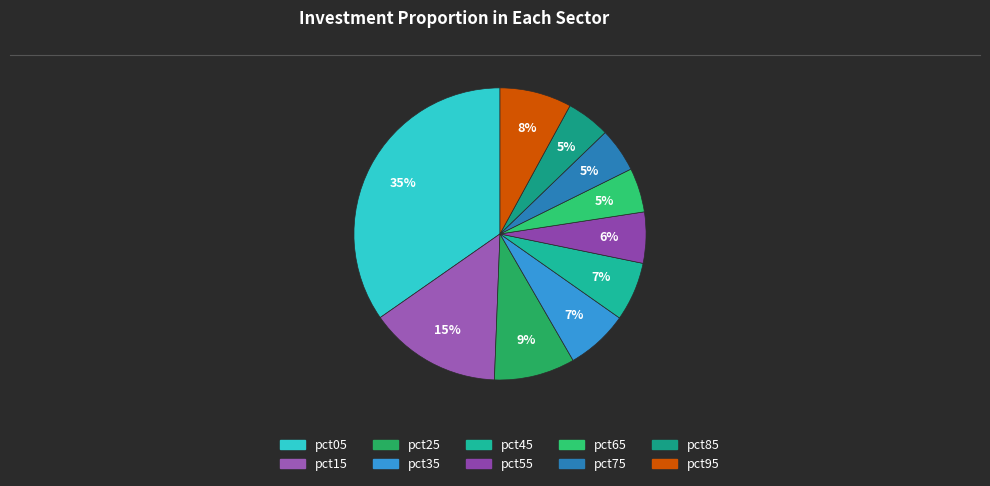

Is pct35 the majority of the pie?

No